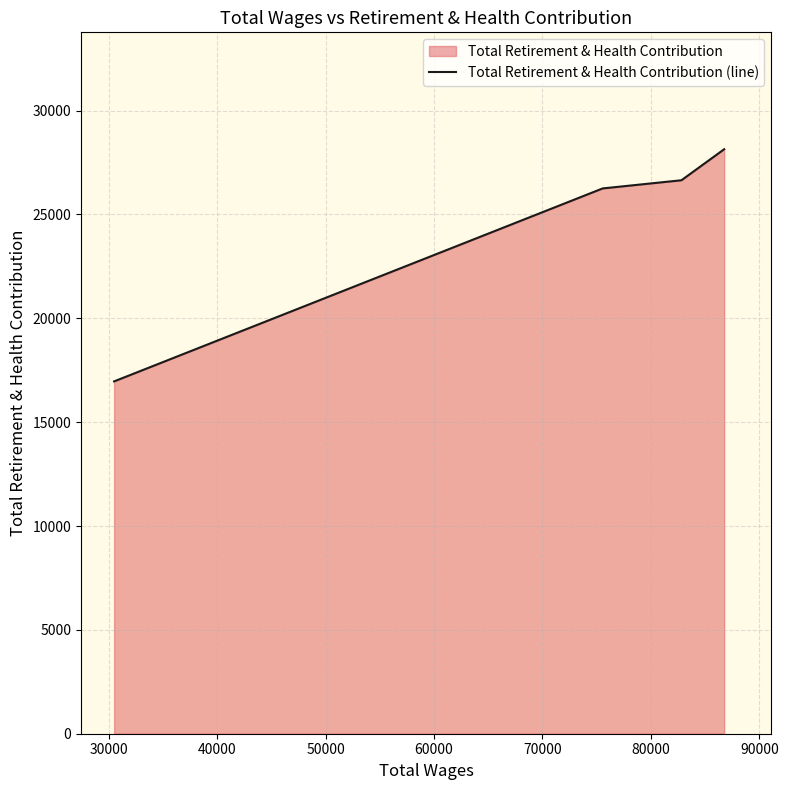

What is the difference between the maximum and minimum values?

11177